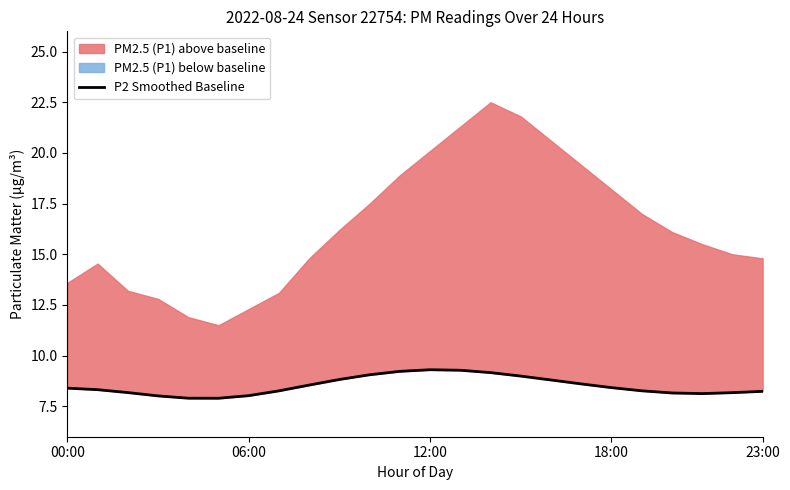

Approximately how many times larger is the value at 10 compared to 14?

1.0